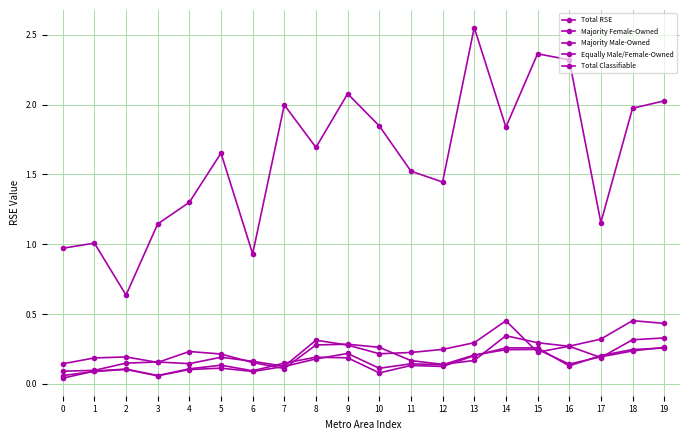

Which series has the largest range (max minus min)?

Equally Male/Female-Owned